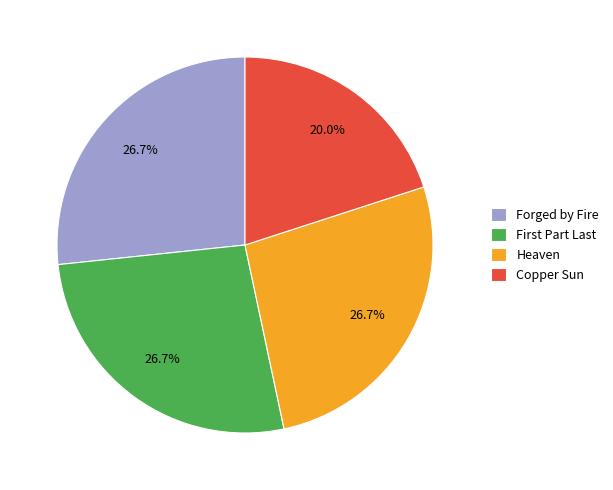

True or false: Copper Sun accounts for 32% of the total.

False